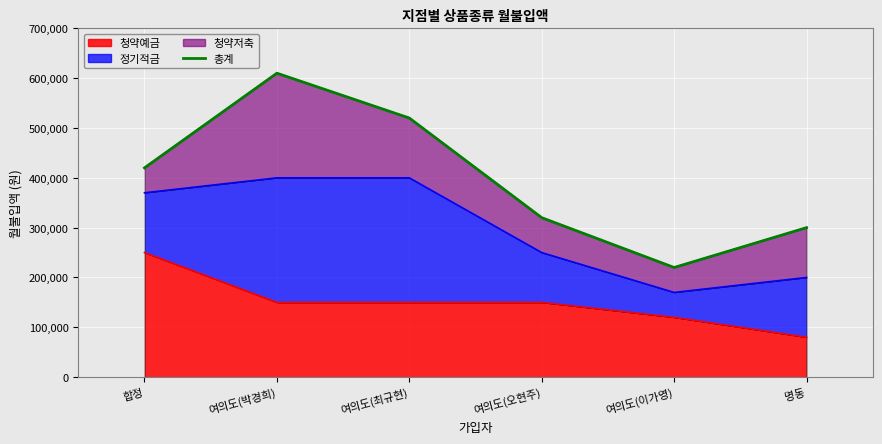

What is the change in value from 합정 to 여의도(오현주)?

-100000